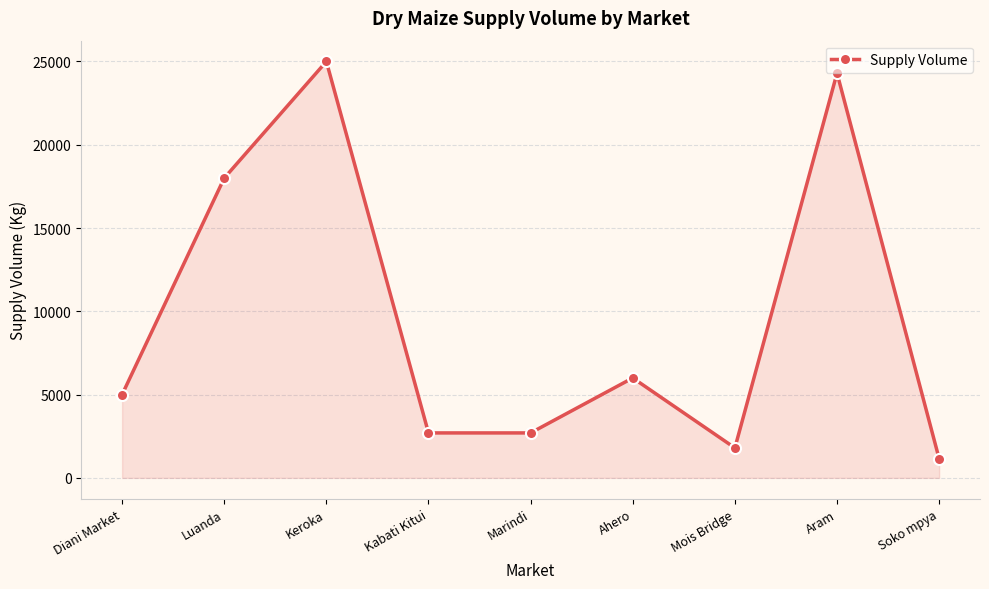

What is the label of the 2nd point from the left?

Luanda